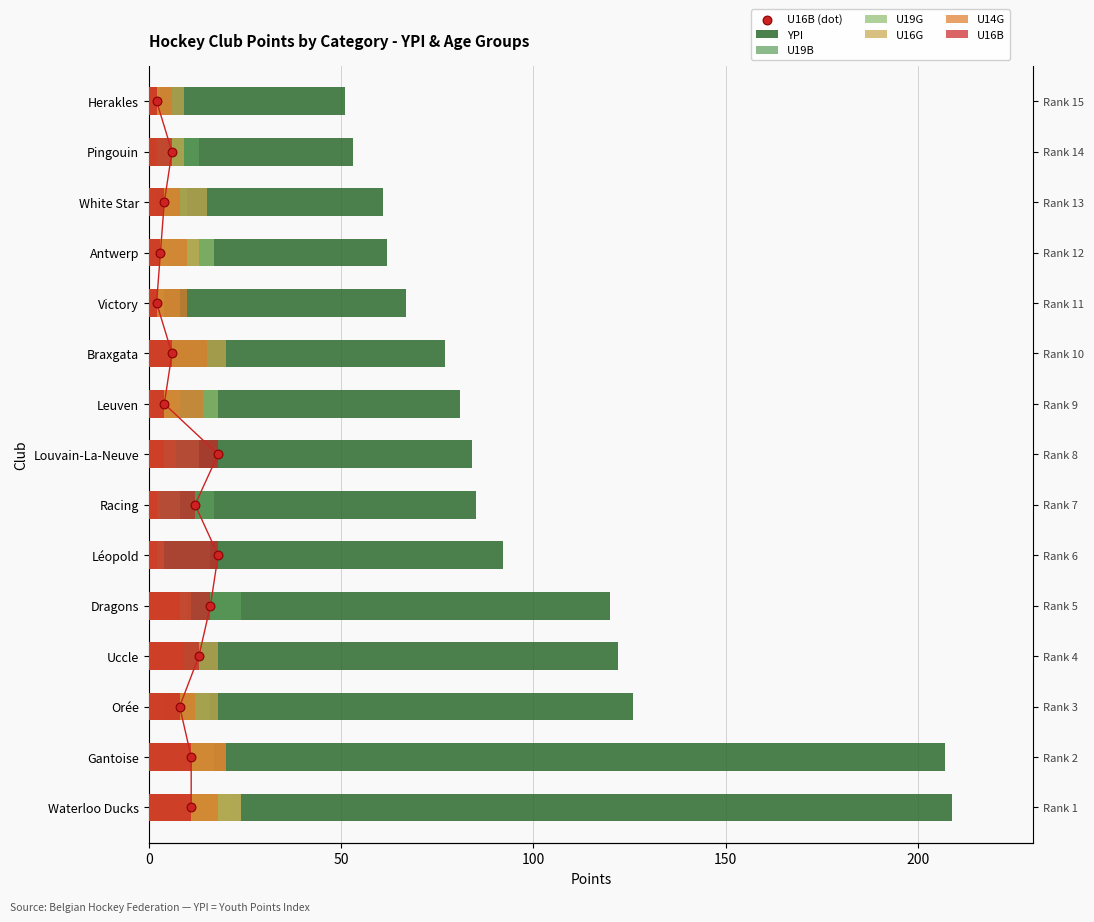

What are all the series names shown in the legend?

YPI, U19B, U19G, U16G, U14G, U16B